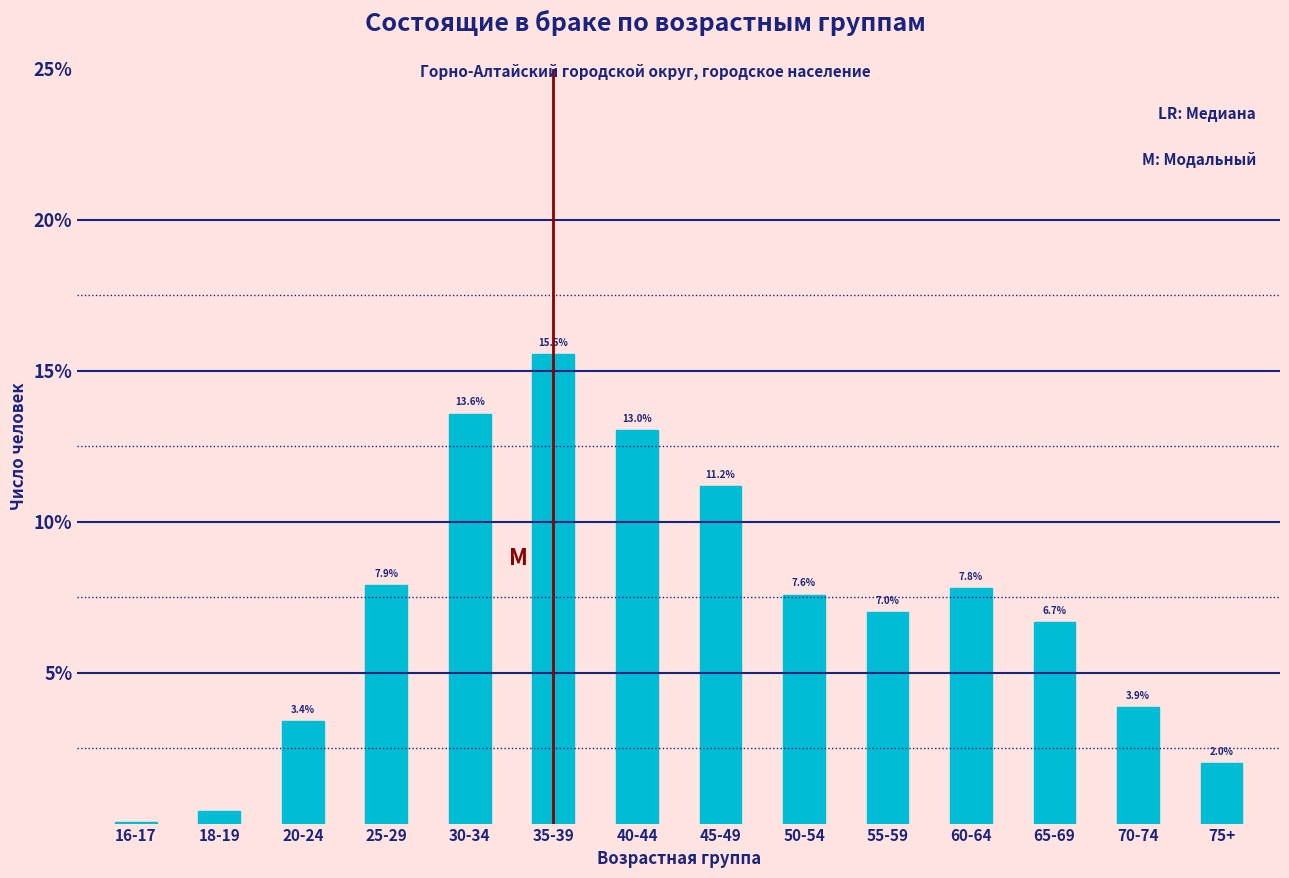

What is the maximum value shown in the chart?

15.5